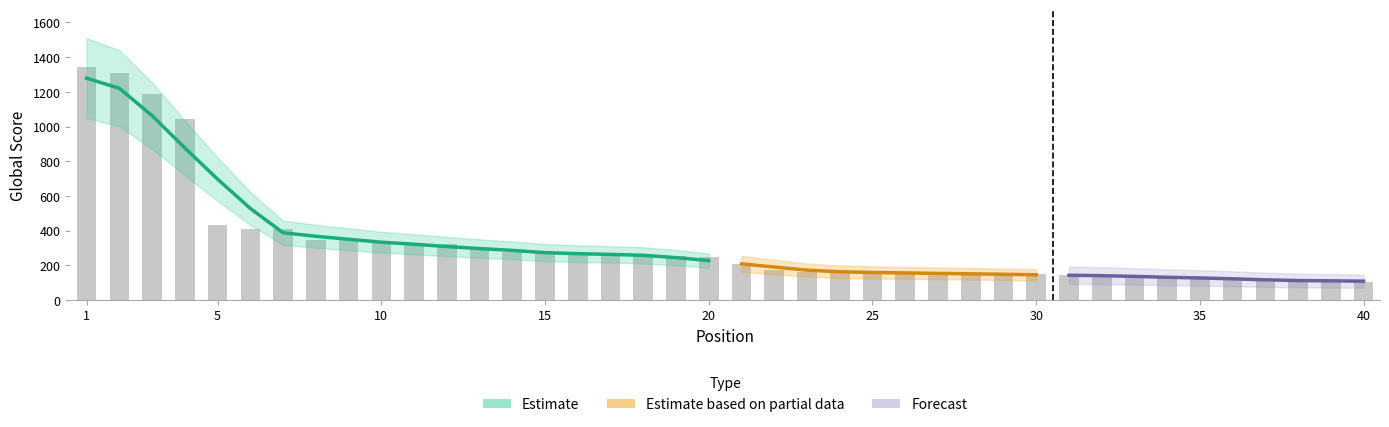

How many data points are above 248?

19